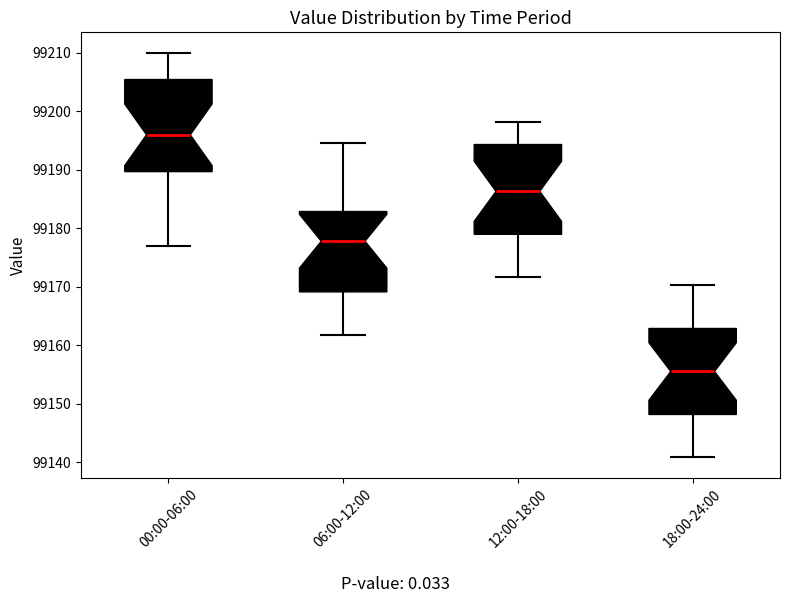

Which box has the lowest median line?

18:00-24:00